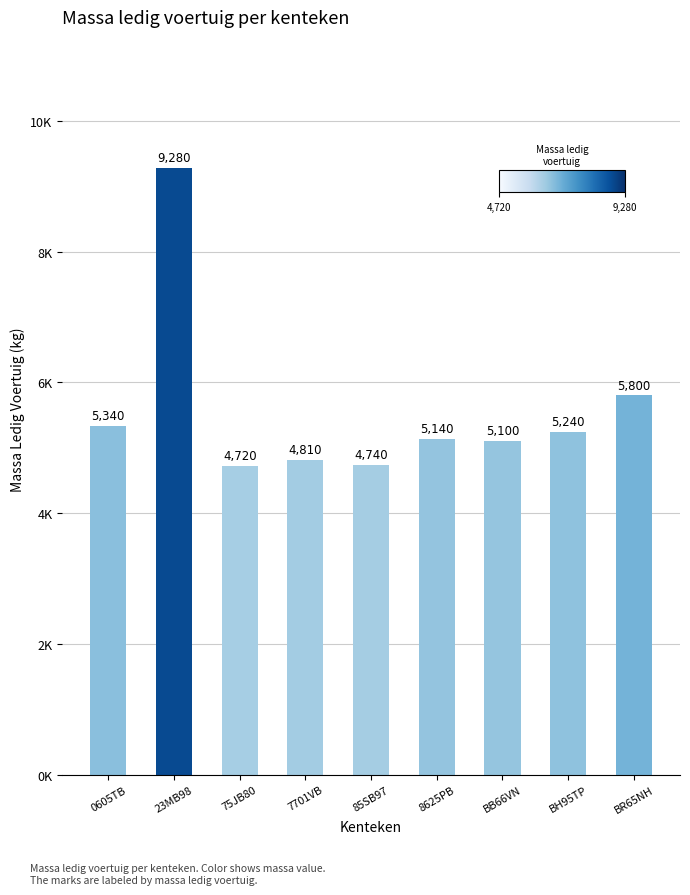

List the labels in order of value, largest first.

23MB98, BR65NH, 0605TB, BH95TP, 8625PB, BB66VN, 7701VB, 85SB97, 75JB80